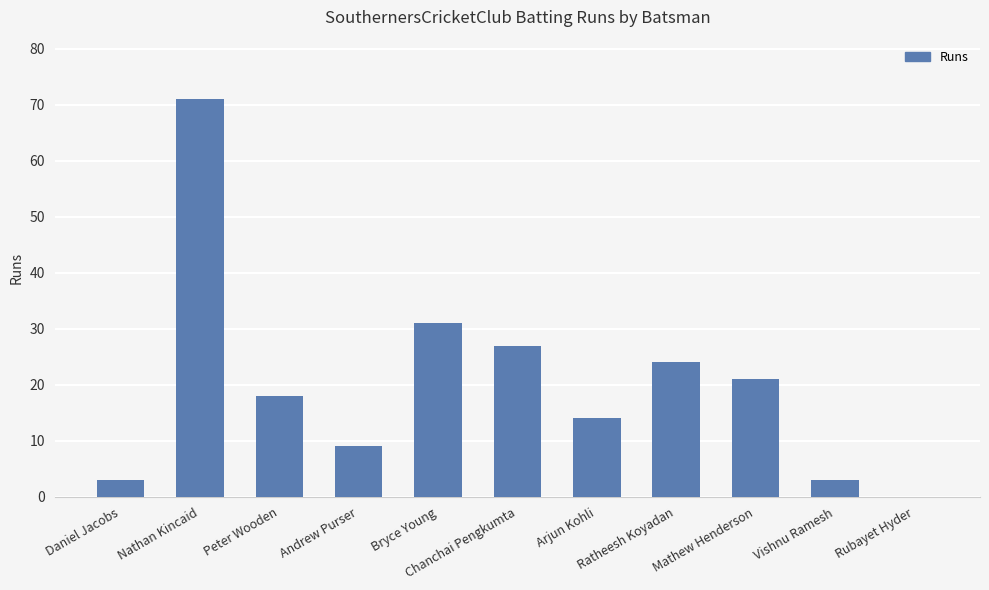

Is it true that the value at Nathan Kincaid is 71?

True